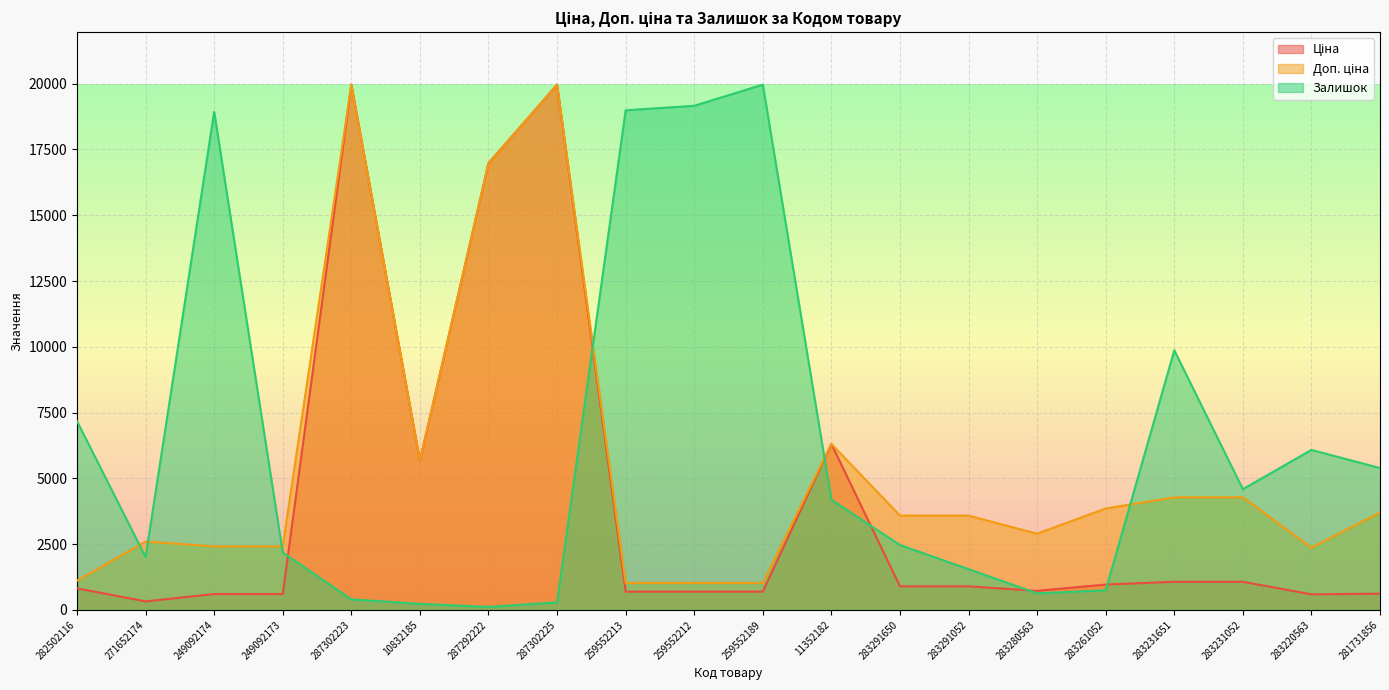

Rank the series at 11352182 from lowest to highest value.

Залишок, Ціна, Доп. ціна